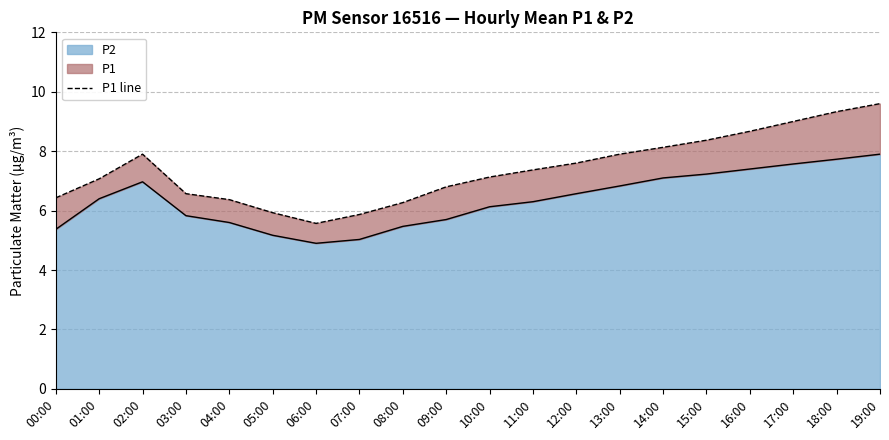

At which category does the data reach its first local peak?

02:00